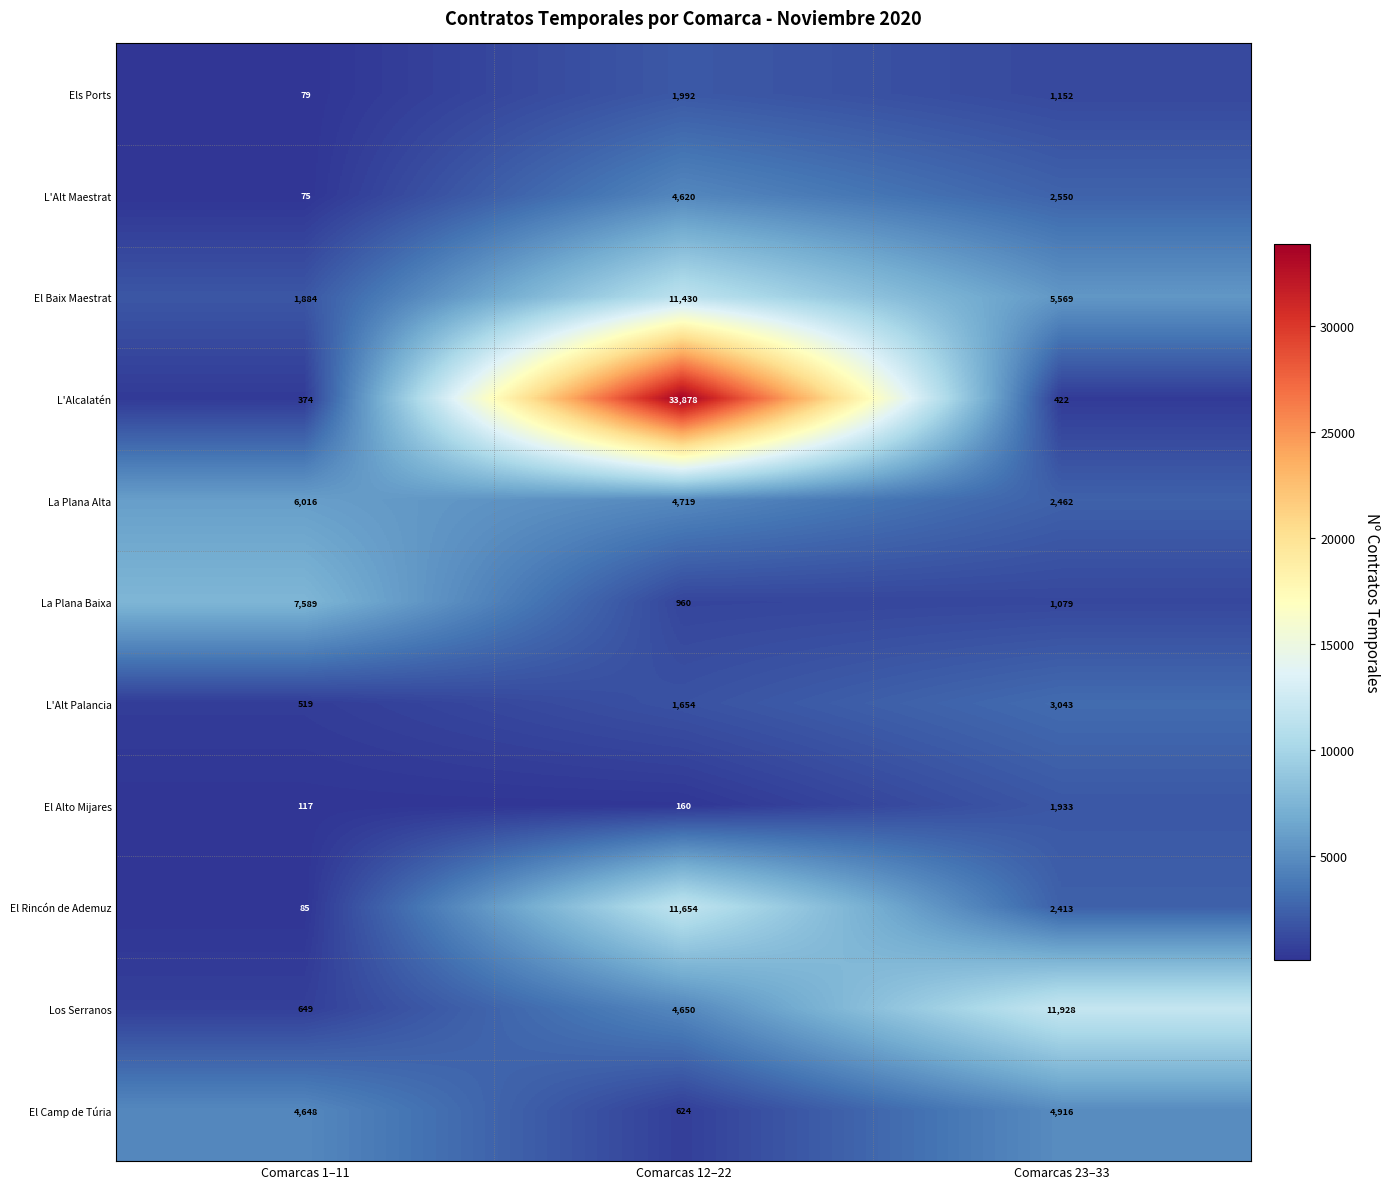

What is the sum of the El Rincón de Ademuz values at Comarcas 1–11 and Comarcas 12–22?

11739